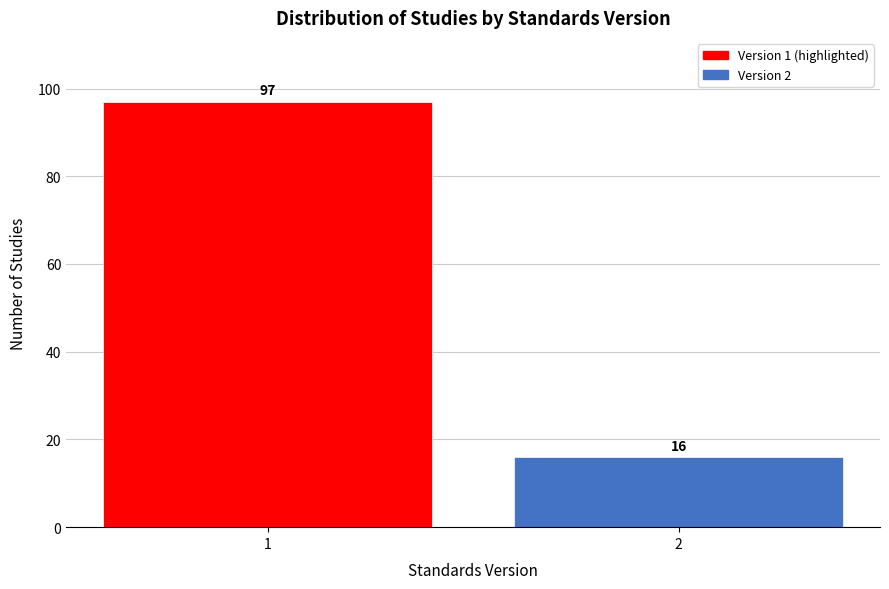

Reading right to left, transcribe all the data shown in this chart.

16	97